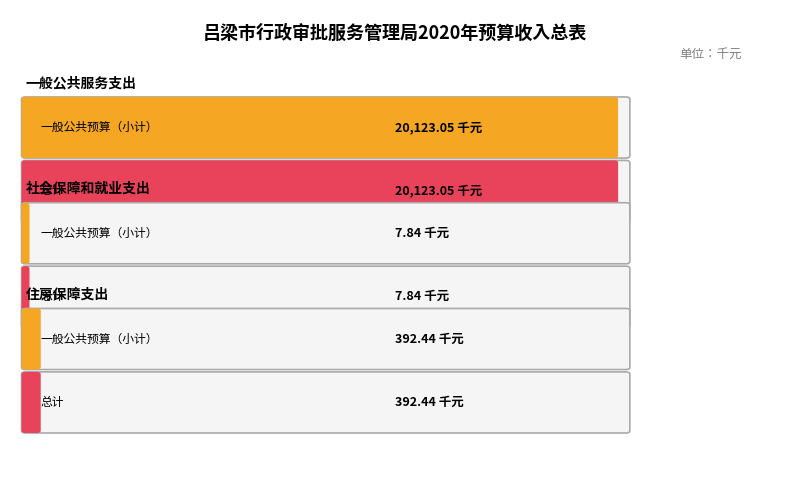

What is the difference between the 一般公共预算（小计） values at 住房保障支出 and 社会保障和就业支出?

384.6